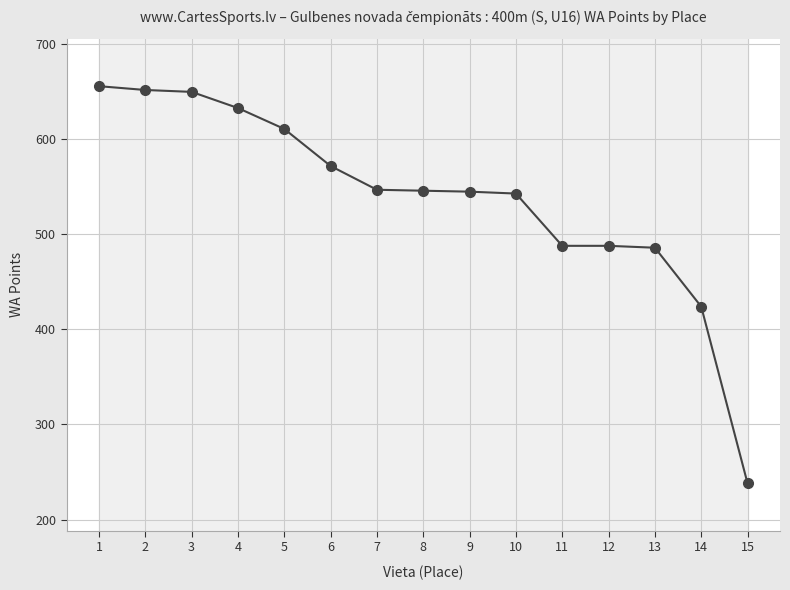

Rank the categories by value from lowest to highest.

15, 14, 13, 11, 12, 10, 9, 8, 7, 6, 5, 4, 3, 2, 1